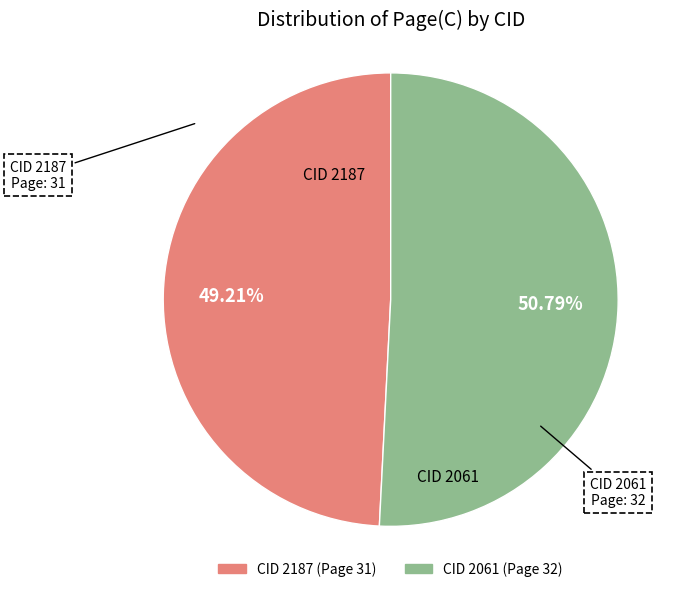

Does any single category account for the majority?

Yes